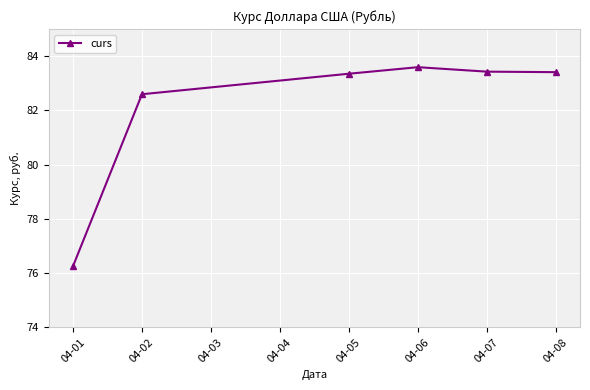

What is the difference between the maximum and minimum values?

7.3